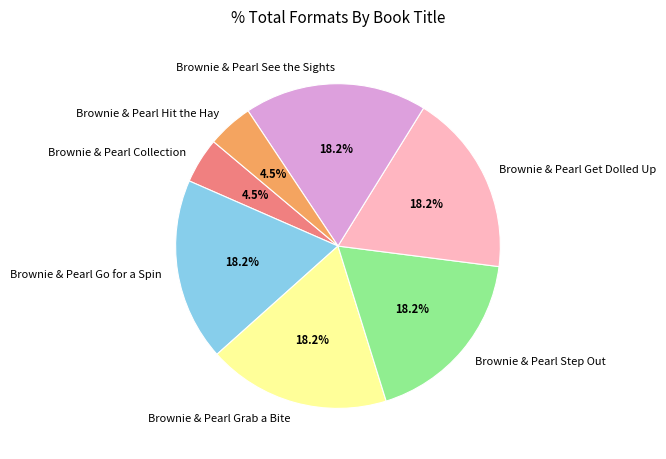

To the nearest percent, what percentage of the pie is Brownie & Pearl Step Out?

18%